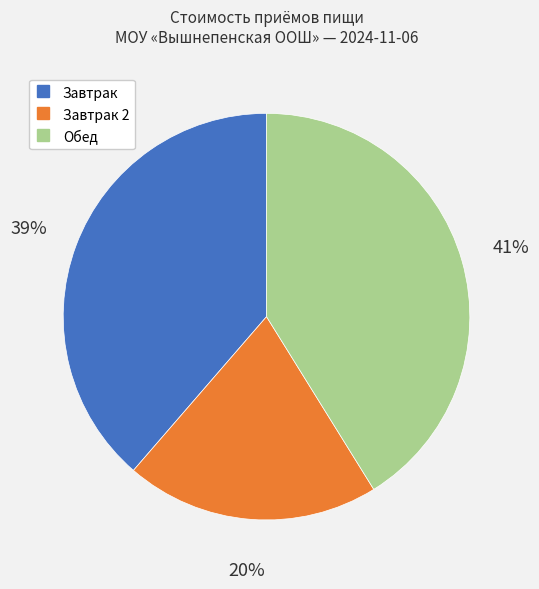

To the nearest percent, what is the difference between the largest and smallest slice percentages?

21%